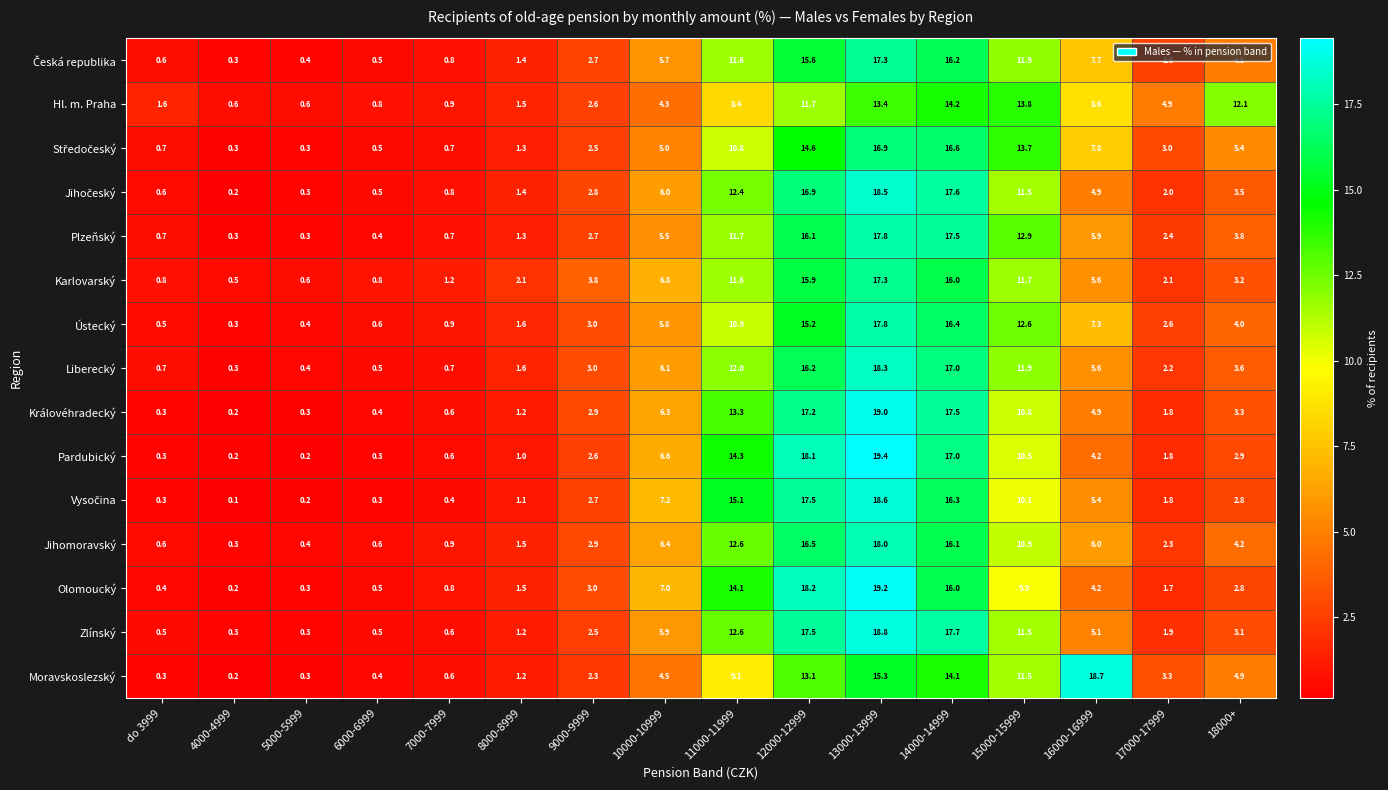

True or false: Ústecký has a value of 2.6 at 17000-17999.

True